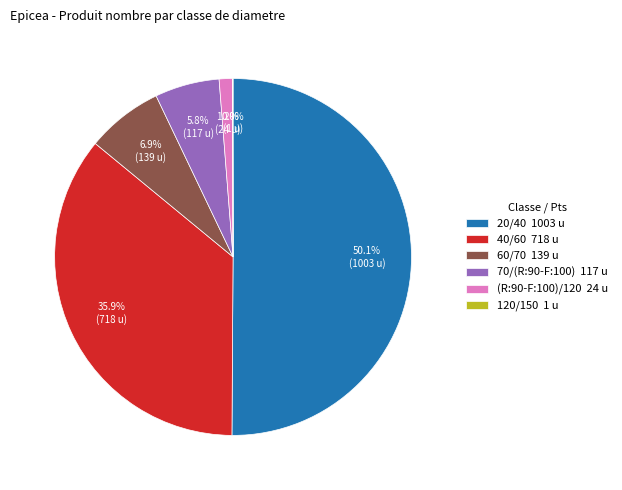

Which has a higher value, 40/60 718 u or (R:90-F:100)/120 24 u?

40/60 718 u